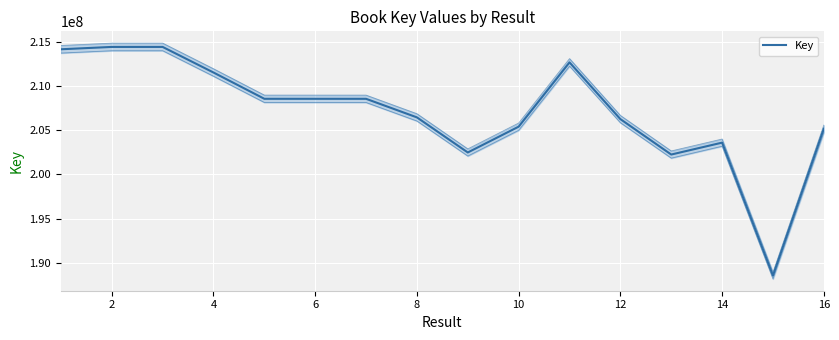

What is the maximum value shown in the chart?

214406011